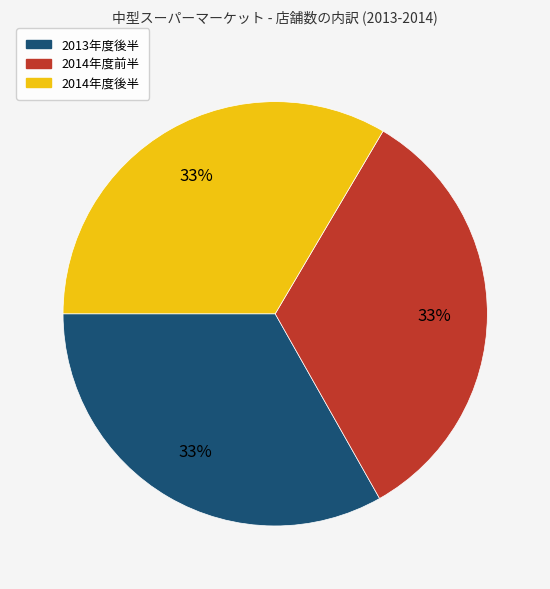

Does any single category account for the majority?

No